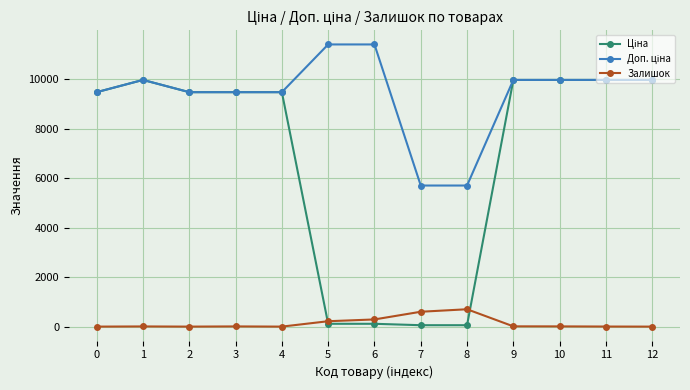

What is the greatest value displayed?

11410.0